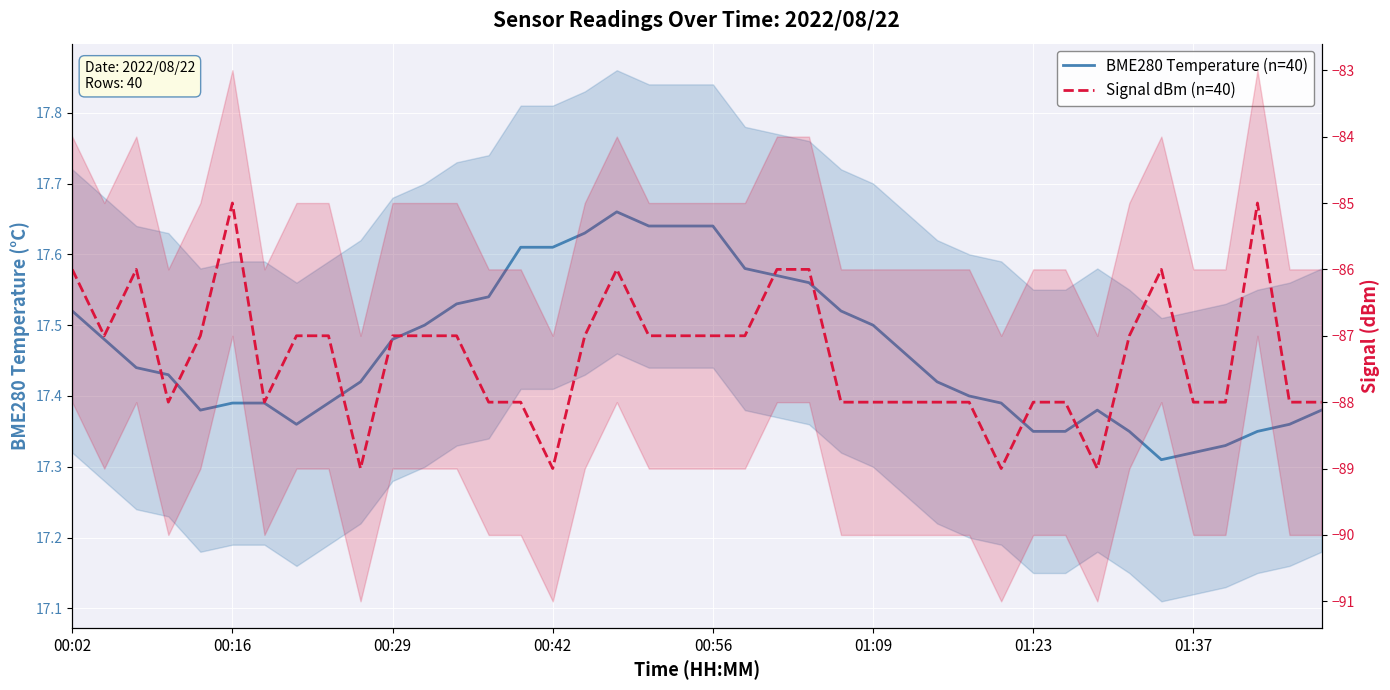

How many values in the Signal dBm (n=40) series exceed -87?

8